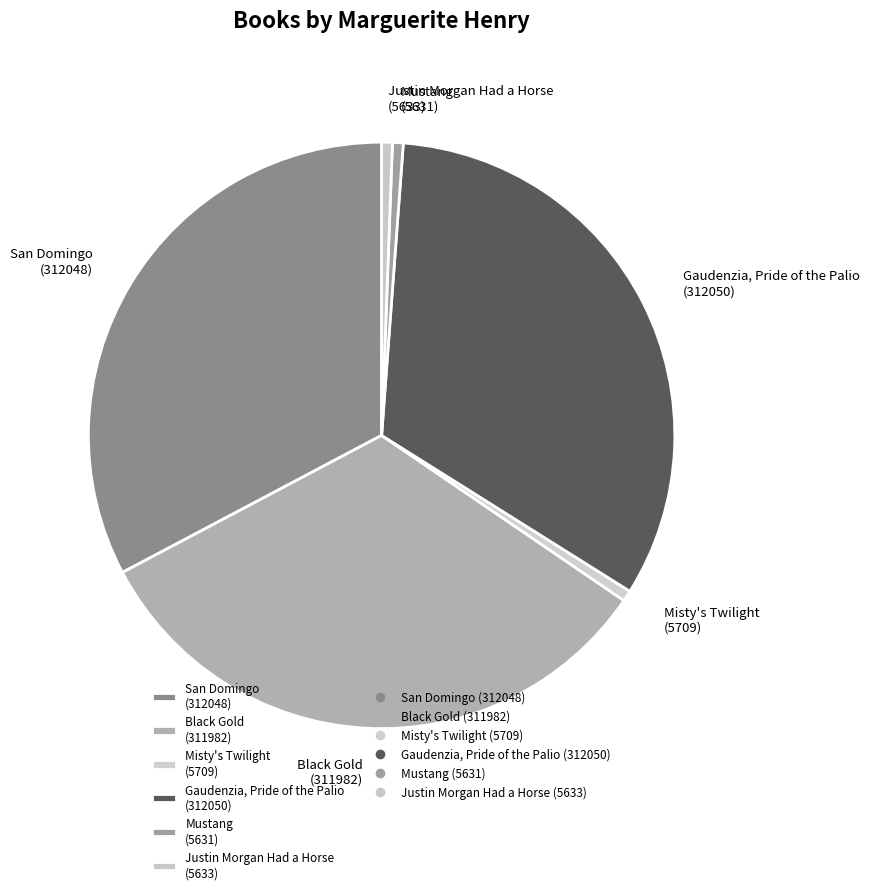

True or false: Justin Morgan Had a Horse accounts for 1% of the total.

True